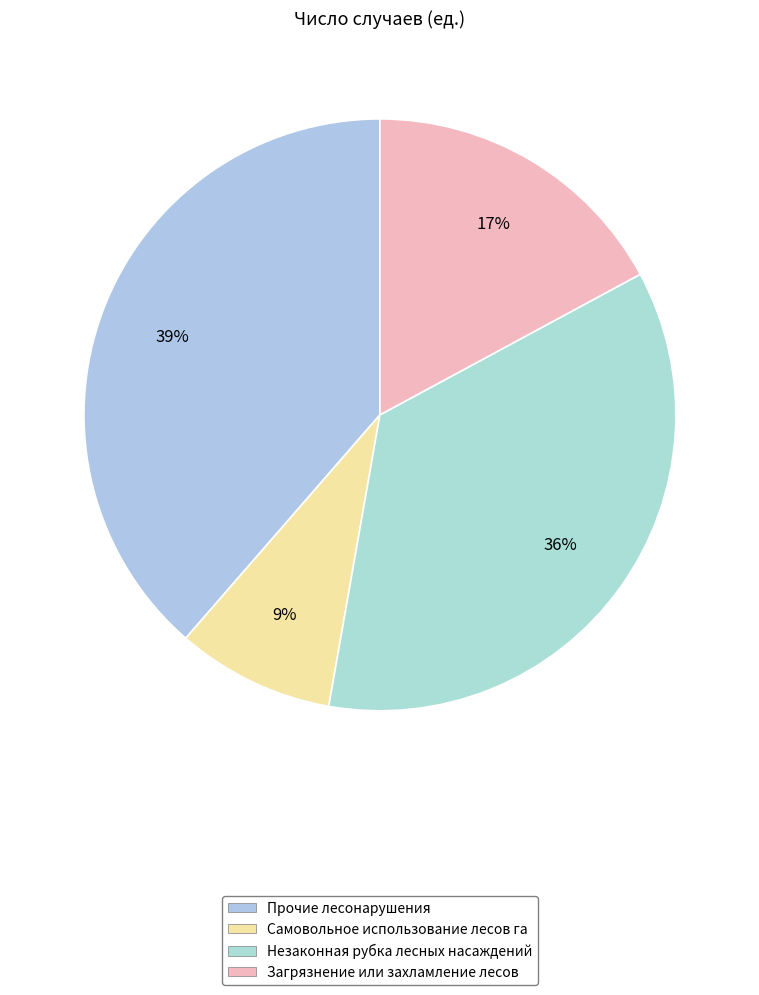

To the nearest percent, what is the average slice percentage?

25%